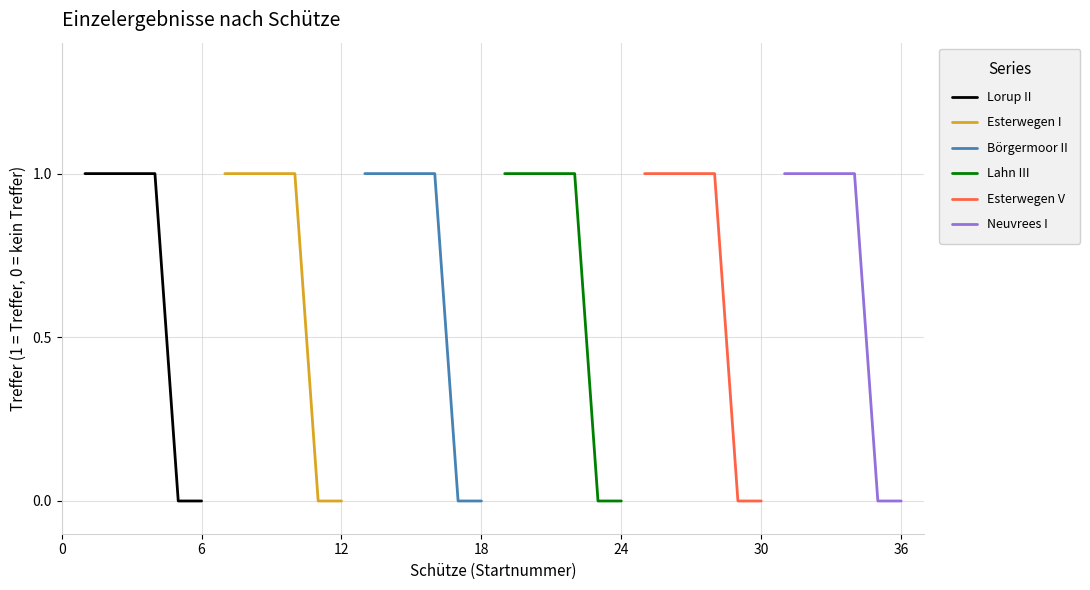

How many lines are shown in the chart?

6